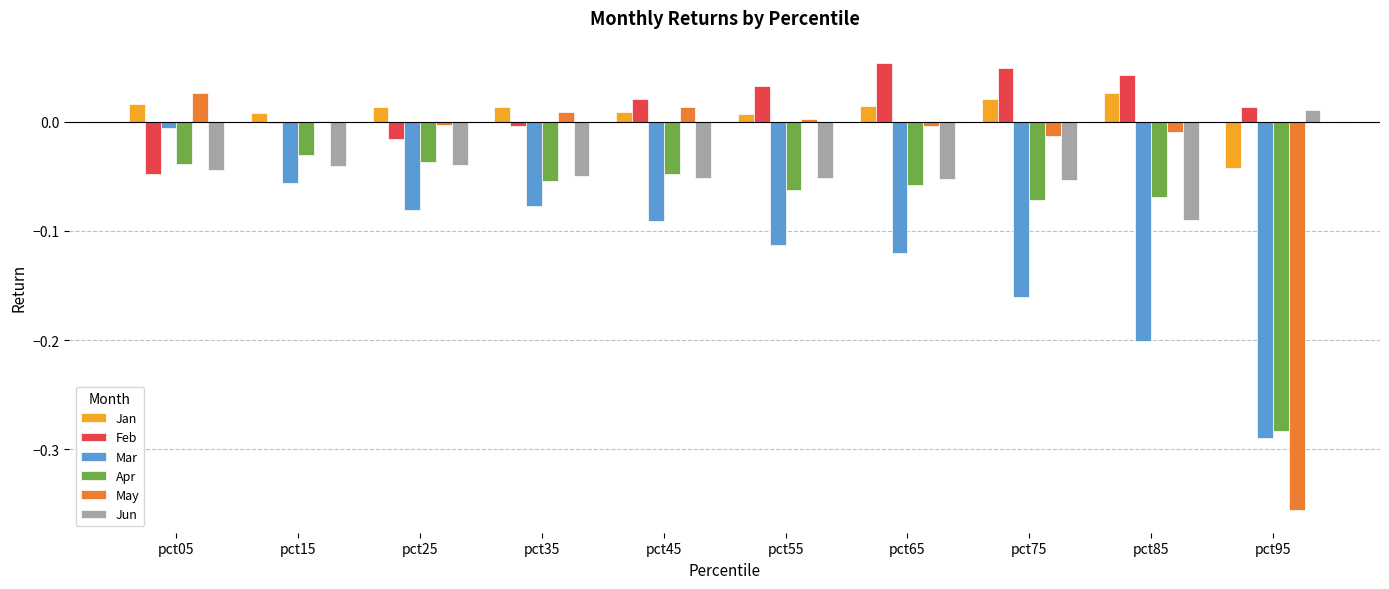

What is the total value across all series at pct95?

-0.9